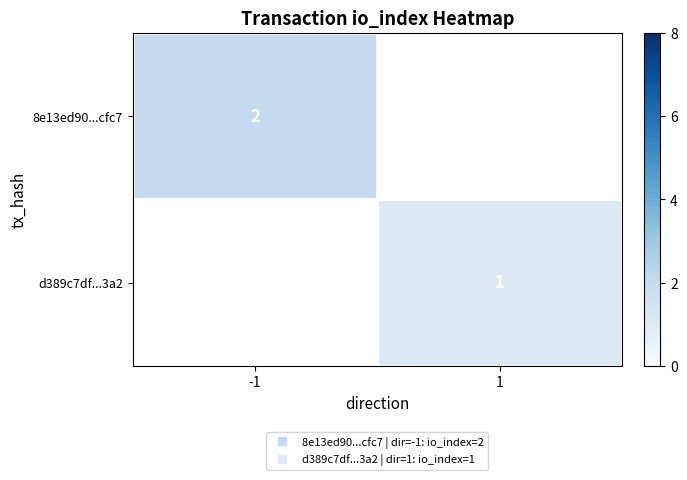

How many distinct data groups are displayed?

2